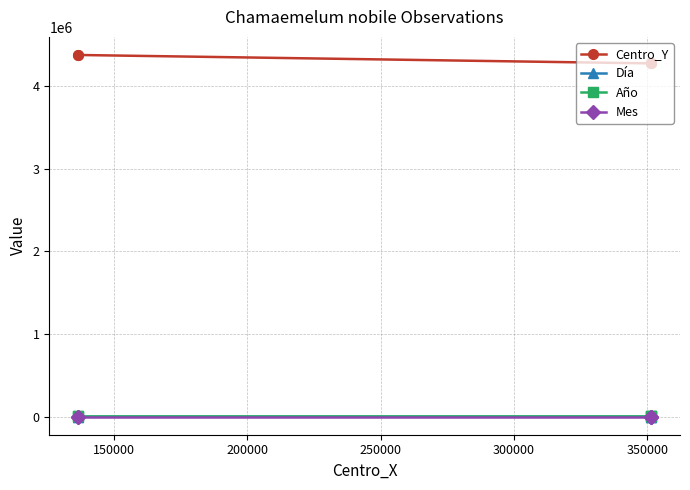

What is the value of the Día point at the 1st from the left?

30